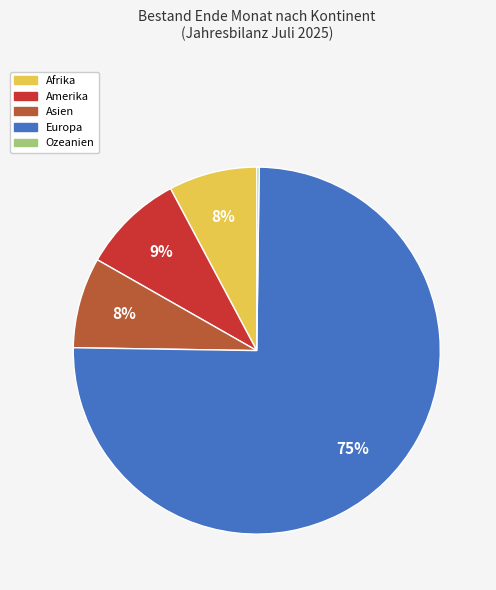

To the nearest percent, what percentage of the pie is Europa?

75%